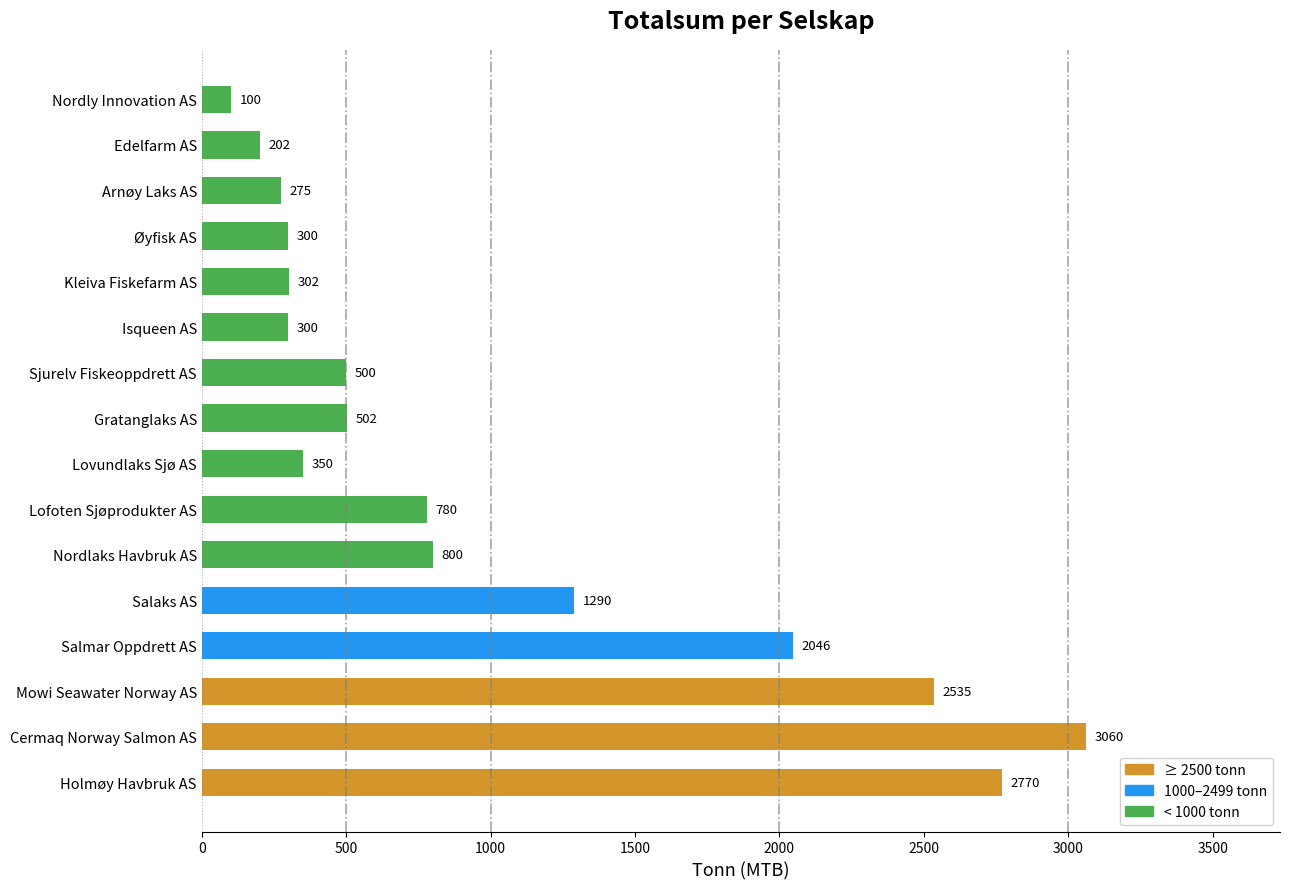

Reading bottom to top, extract all data points from this chart.

Holmøy Havbruk AS=2770	Cermaq Norway Salmon AS=3060	Mowi Seawater Norway AS=2535	Salmar Oppdrett AS=2046	Salaks AS=1290	Nordlaks Havbruk AS=800	Lofoten Sjøprodukter AS=780	Lovundlaks Sjø AS=350	Gratanglaks AS=502	Sjurelv Fiskeoppdrett AS=500	Isqueen AS=300	Kleiva Fiskefarm AS=302	Øyfisk AS=300	Arnøy Laks AS=275	Edelfarm AS=202	Nordly Innovation AS=100